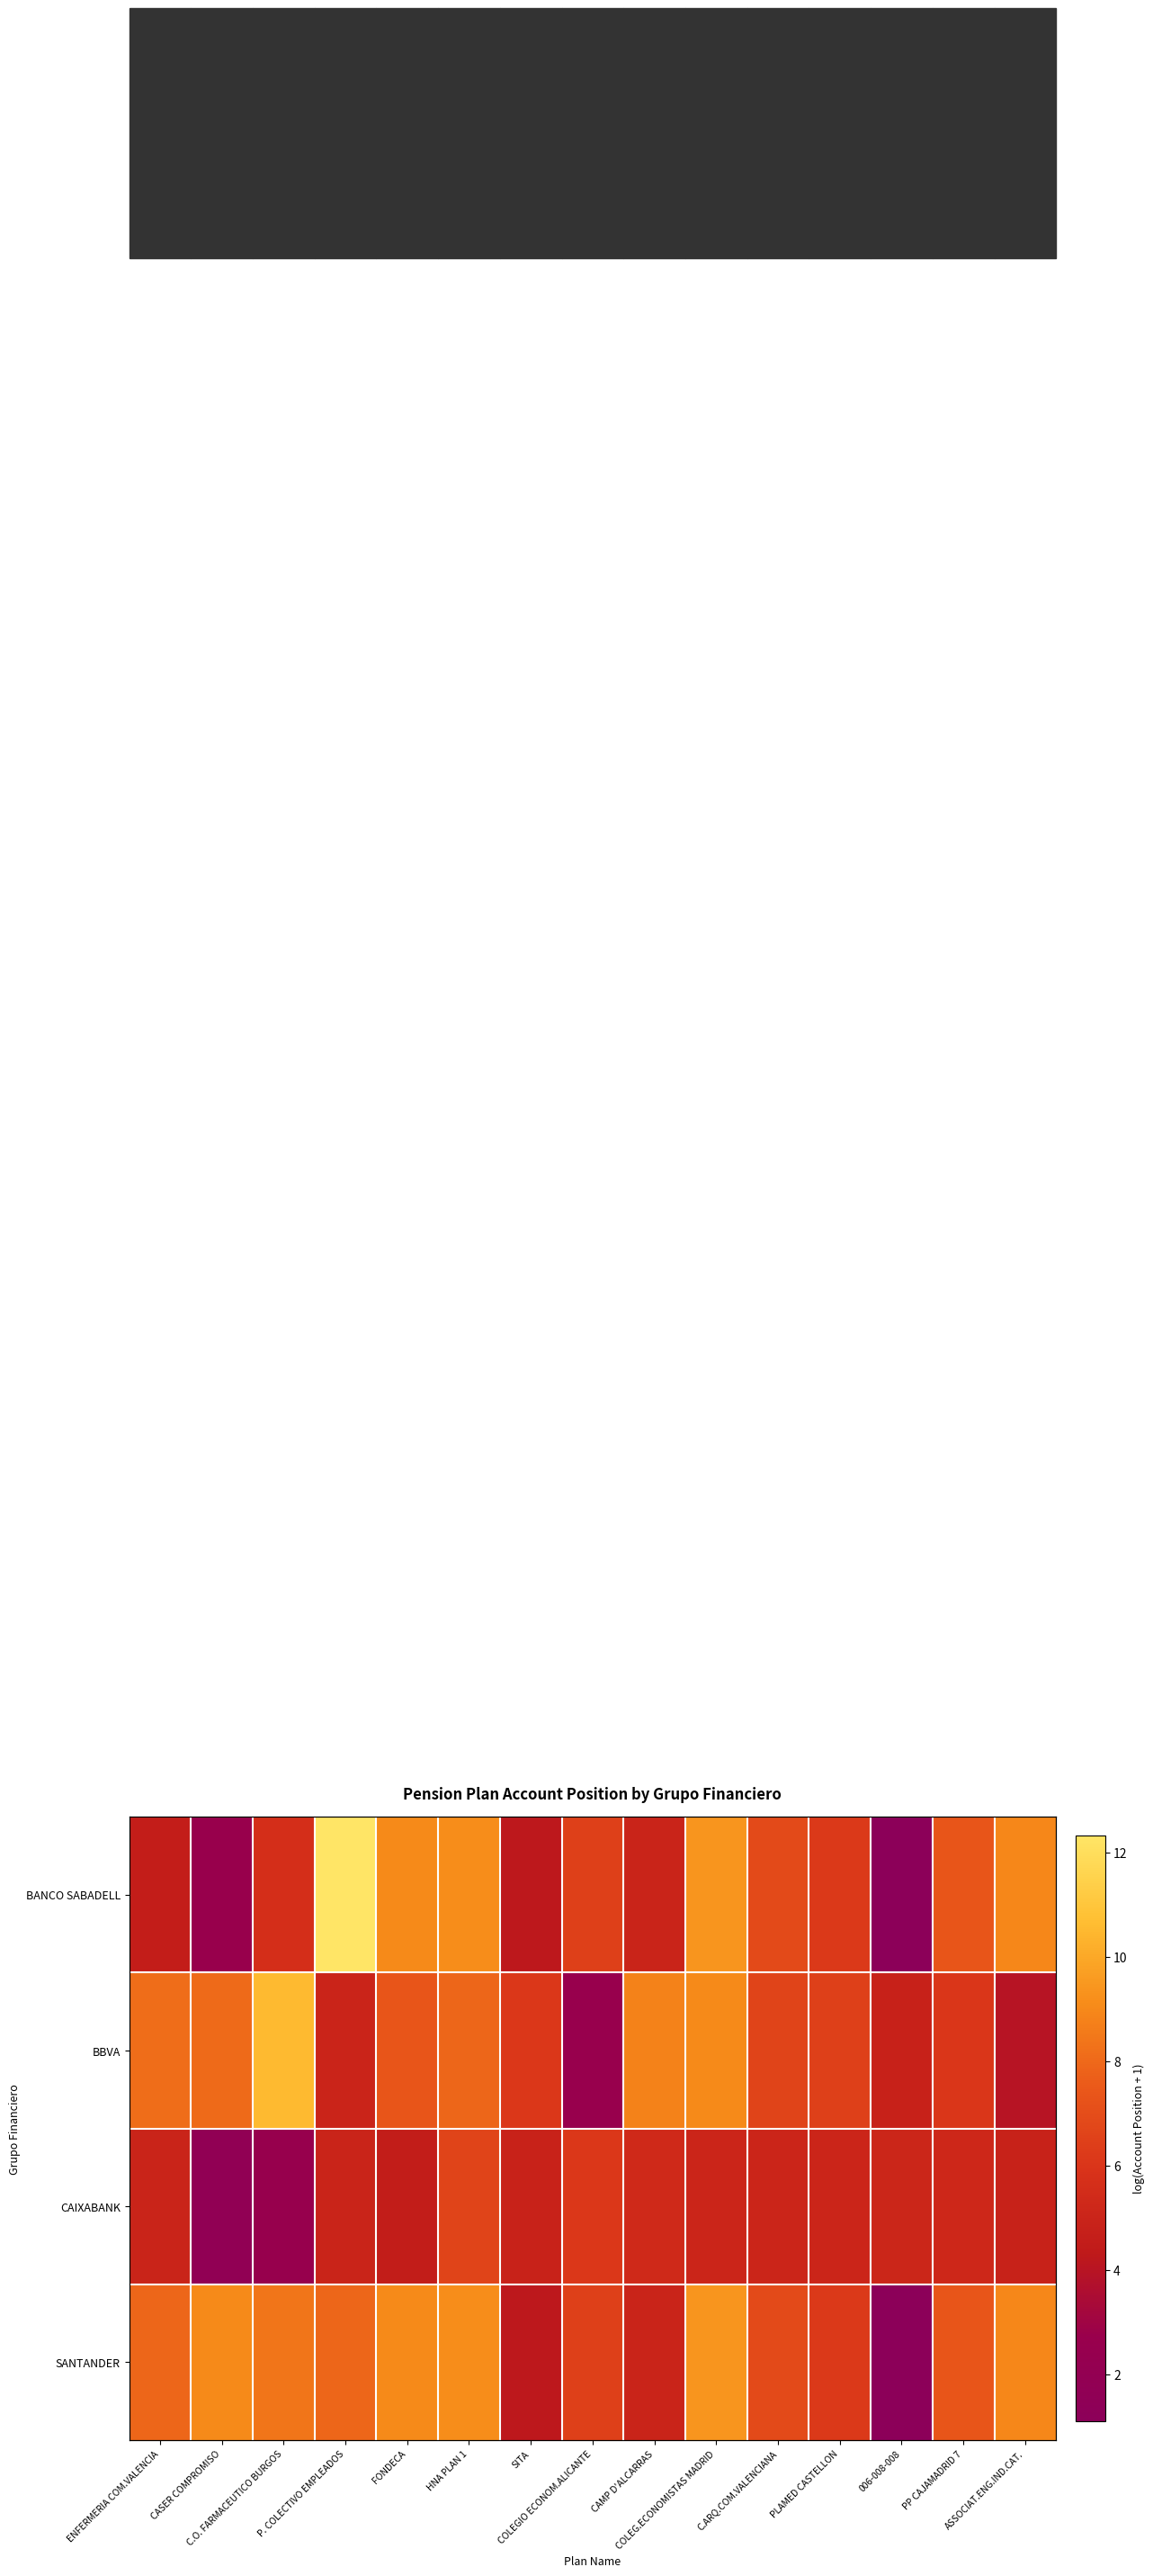

Which series changed the most between P. COLECTIVO EMPLEADOS and PLAMED CASTELLON?

BANCO SABADELL